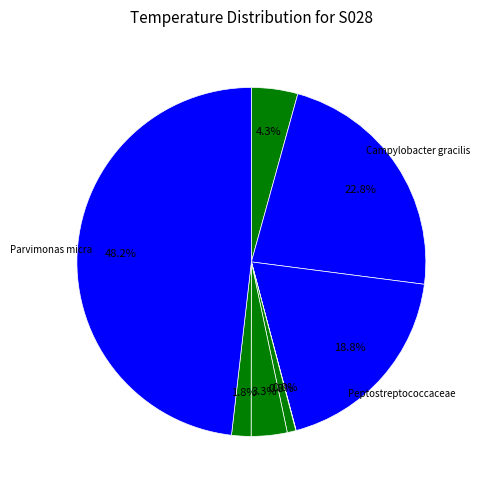

Count the number of slices in the pie.

9